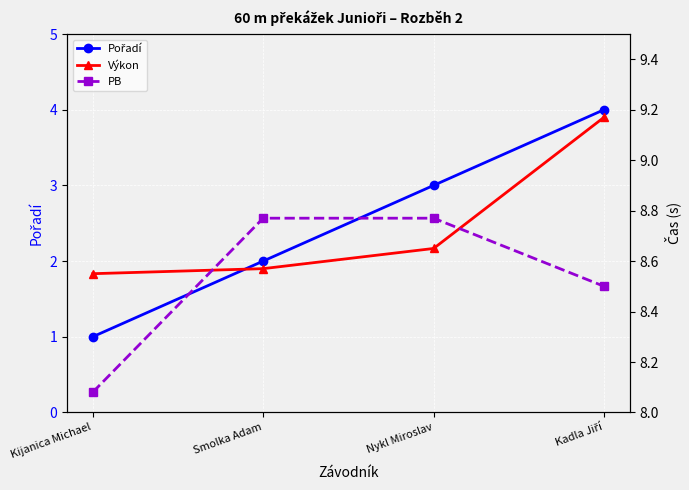

True or false: Pořadí and Výkon intersect in this chart.

False